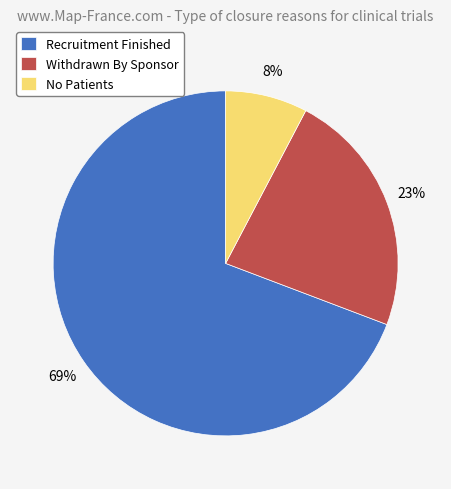

To the nearest percent, what is the combined percentage of Withdrawn By Sponsor and No Patients?

31%